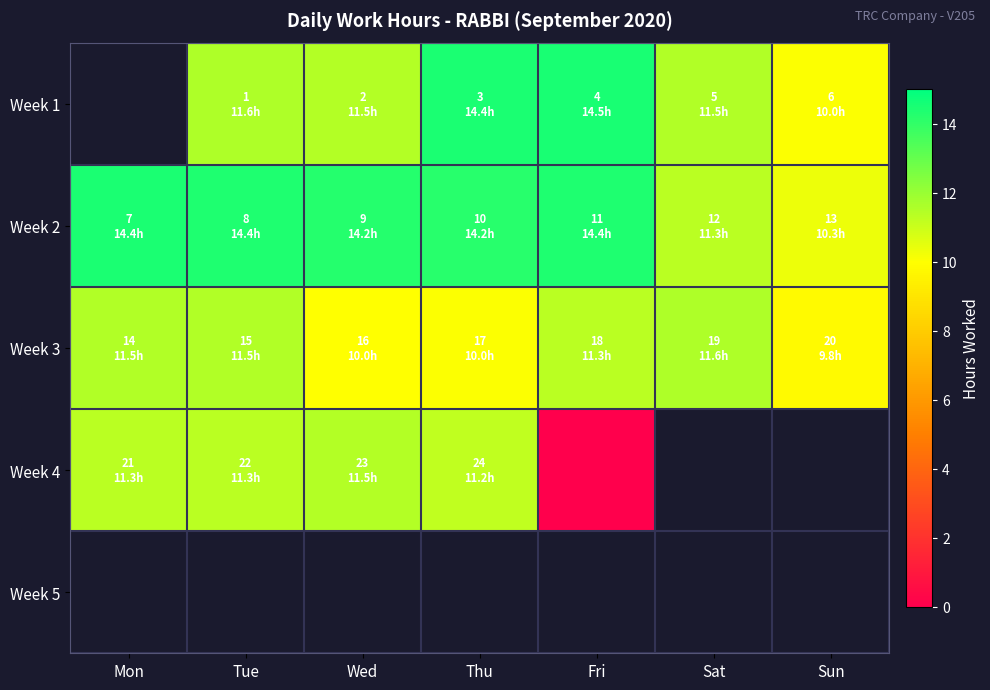

Which series has the largest range (max minus min)?

Week 4